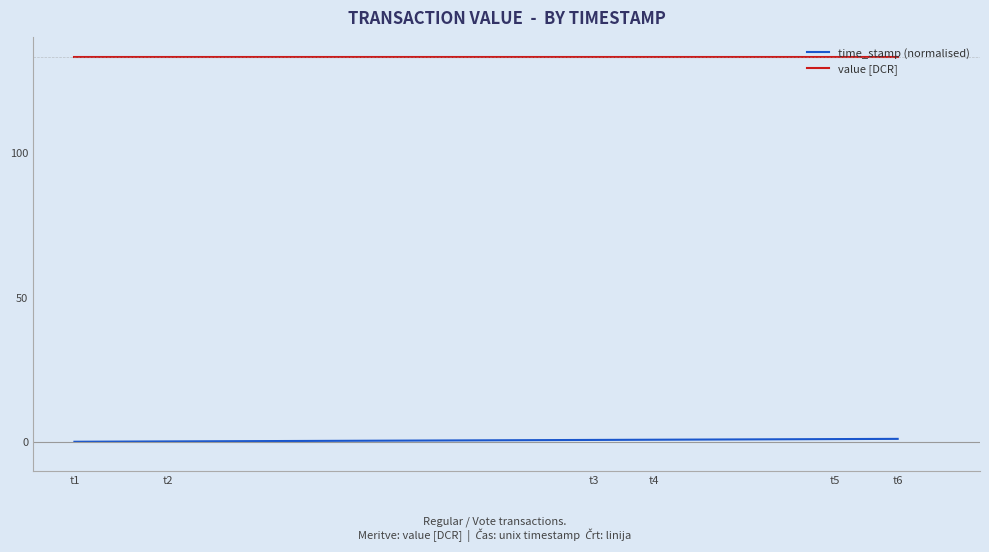

True or false: value [DCR] and time_stamp (normalised) intersect in this chart.

False